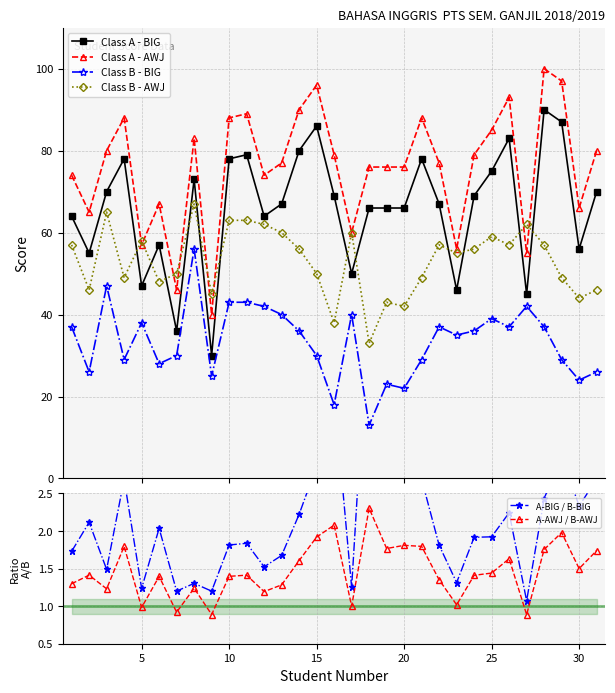

What is the sum of all Class A - BIG values?

2047